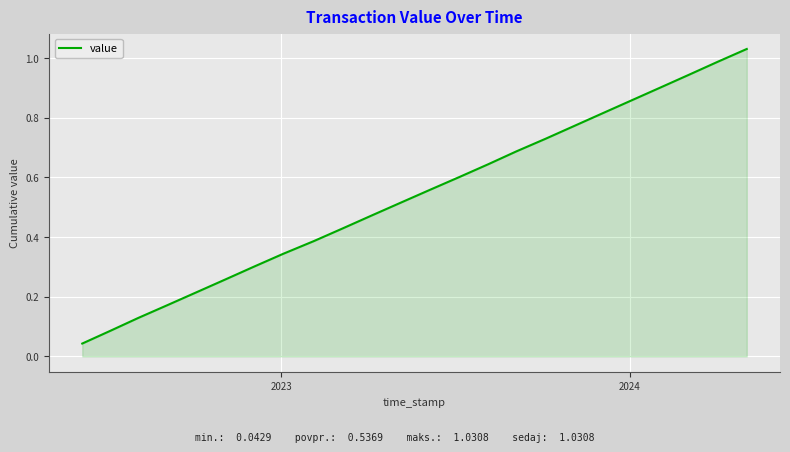

How many lines are shown in the chart?

1